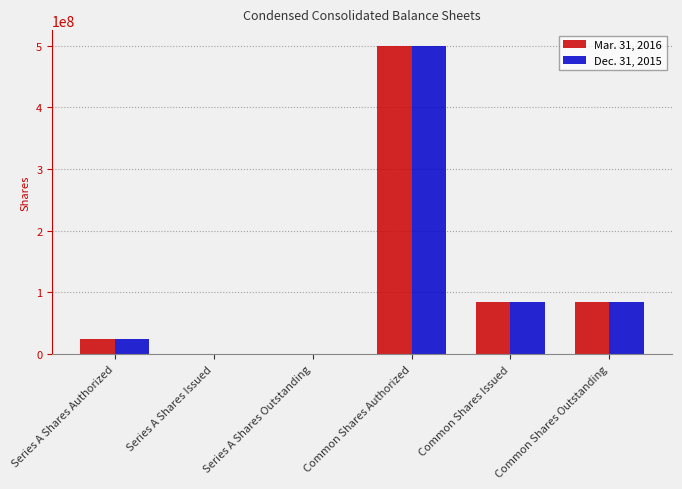

The value of Mar. 31, 2016 at Common Shares Issued is 16926867. True or false?

False